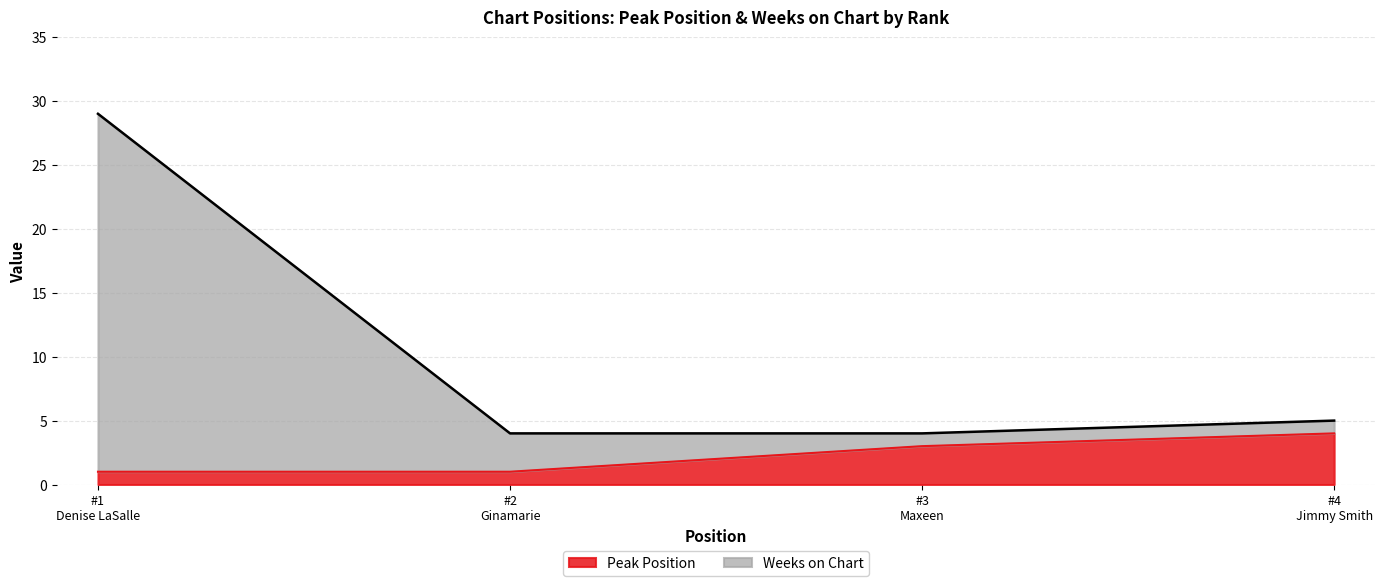

What is the sum of all Peak Position values?

9